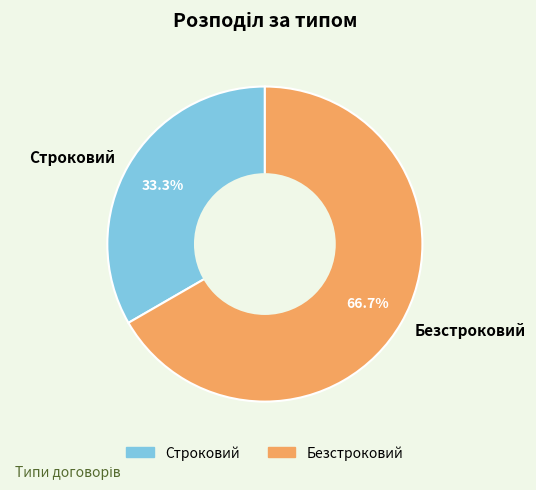

Which slice is the smallest?

Строковий